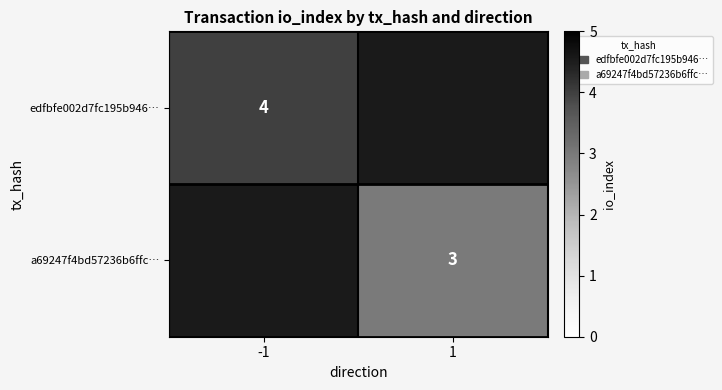

Which category has the lowest value across all series?

1